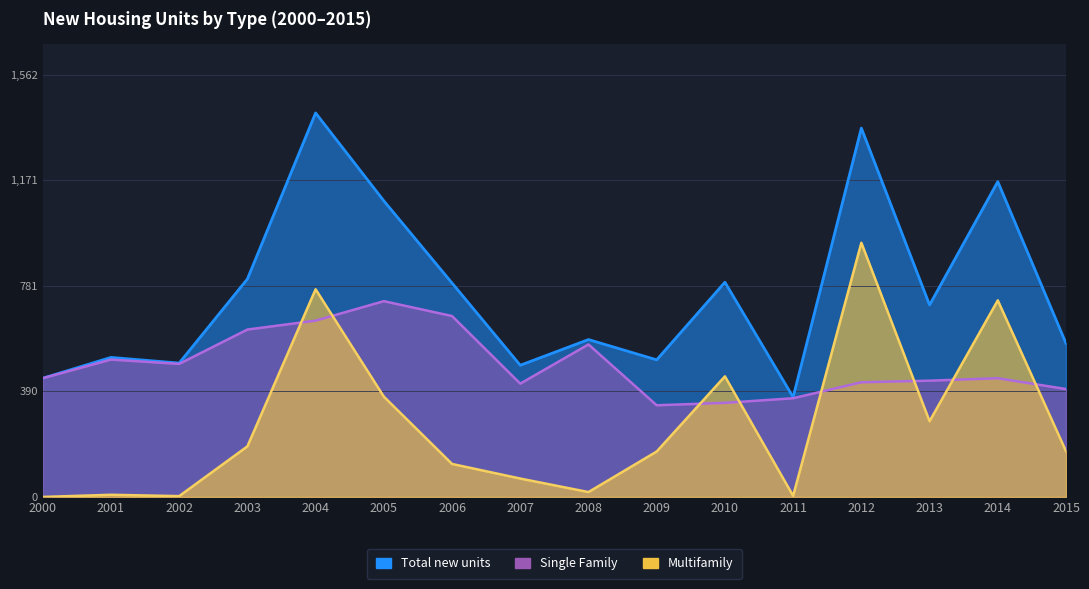

Between 2006 and 2014, which series saw the biggest shift?

Multifamily